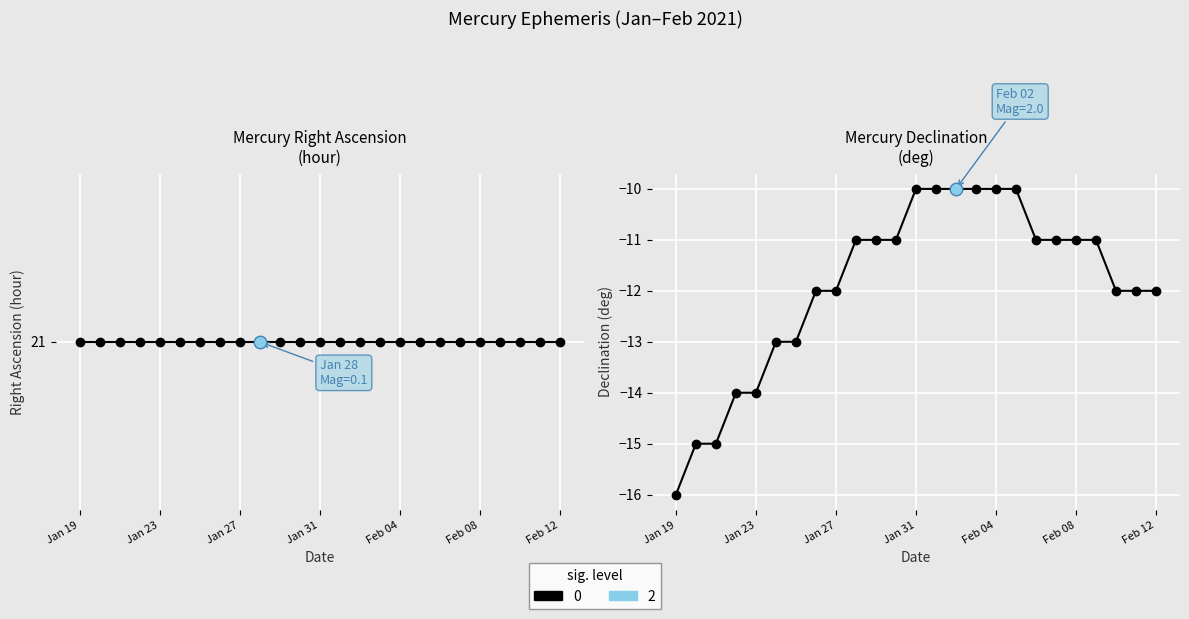

The value of Approx Mag. at Jan 24 is -0.6. True or false?

True